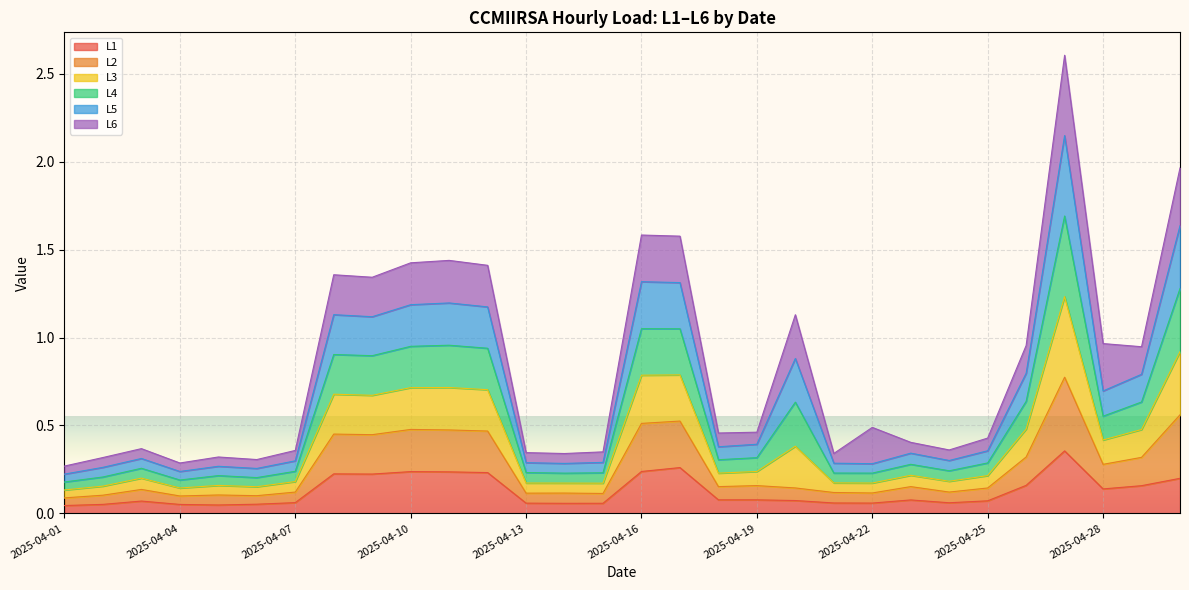

True or false: L2 has more than 0 points higher than both neighbors.

True